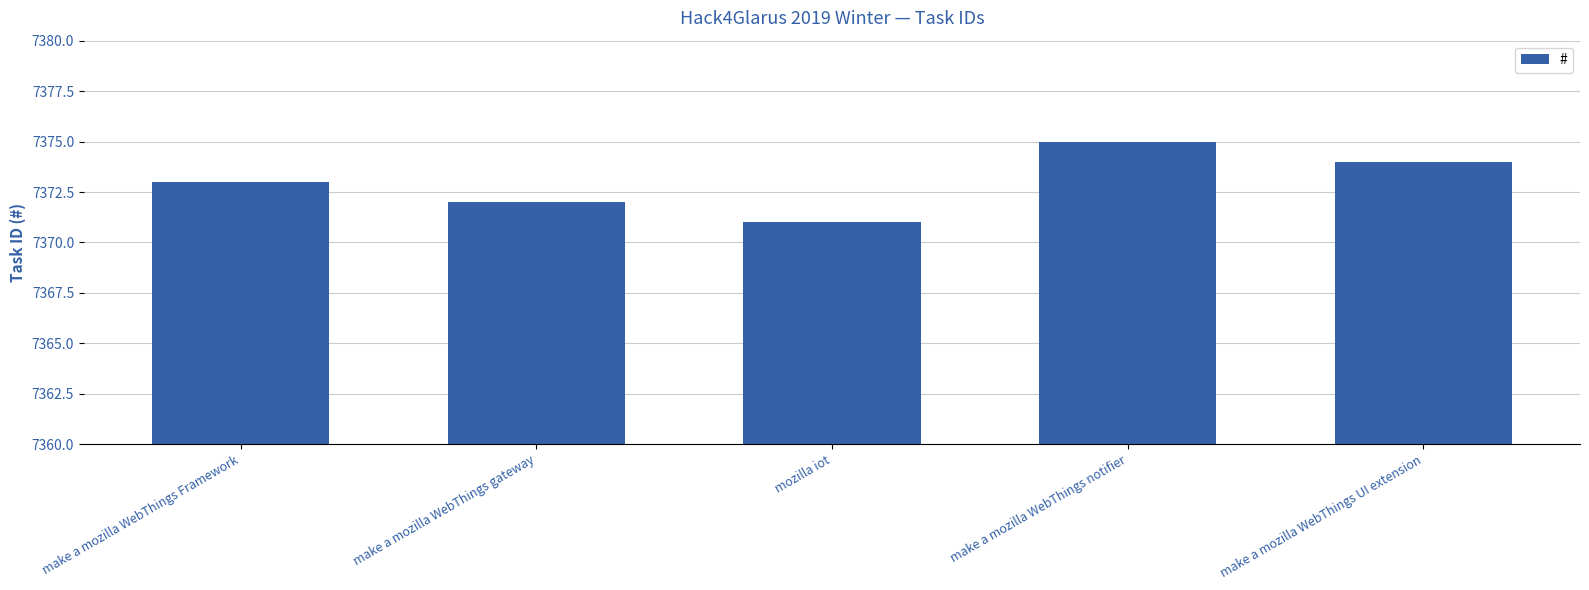

How many bars are there in total?

5